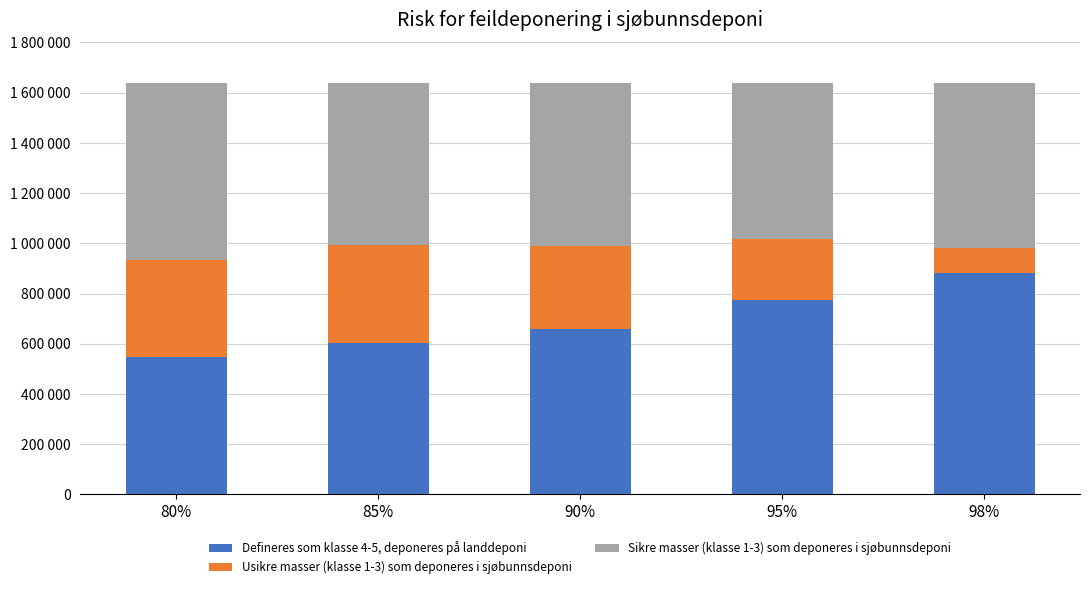

Which has a higher value, 98% or 80%?

98%